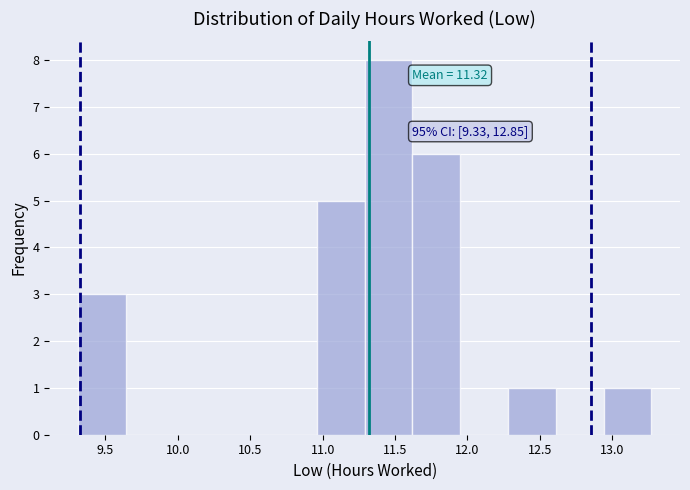

Over which range of the x-axis is the bar tallest?

11.29 to 11.62